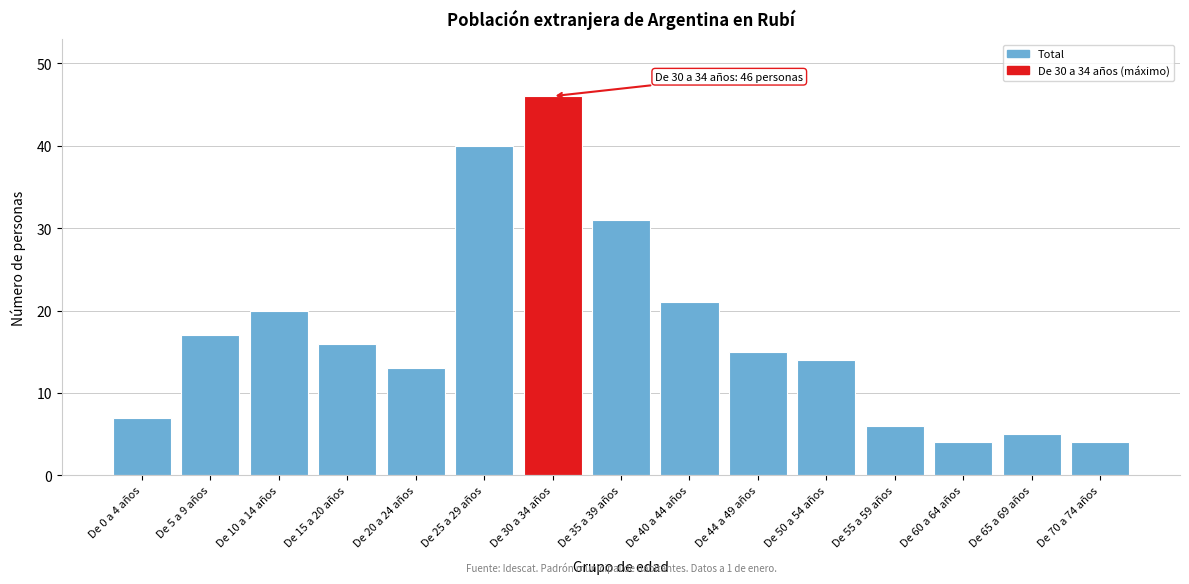

Reading left to right, what are all the values shown in this chart?

7	17	20	16	13	40	46	31	21	15	14	6	4	5	4